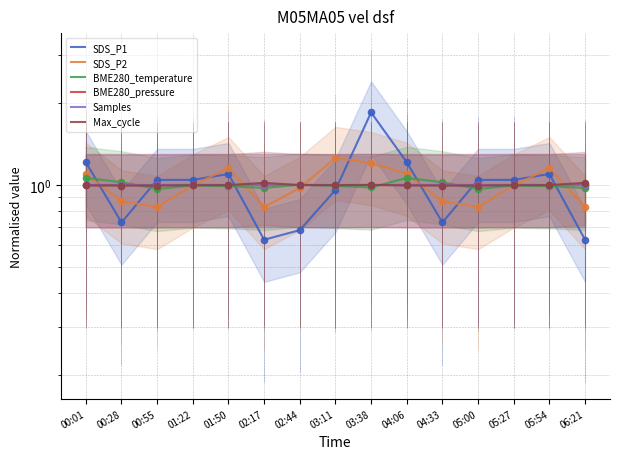

Which series has the largest total across all categories?

BME280_temperature